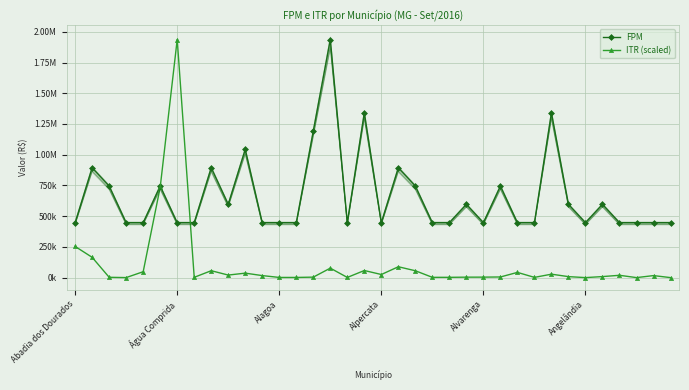

Where does the ITR (scaled) series first go above 16323?

Abadia dos Dourados